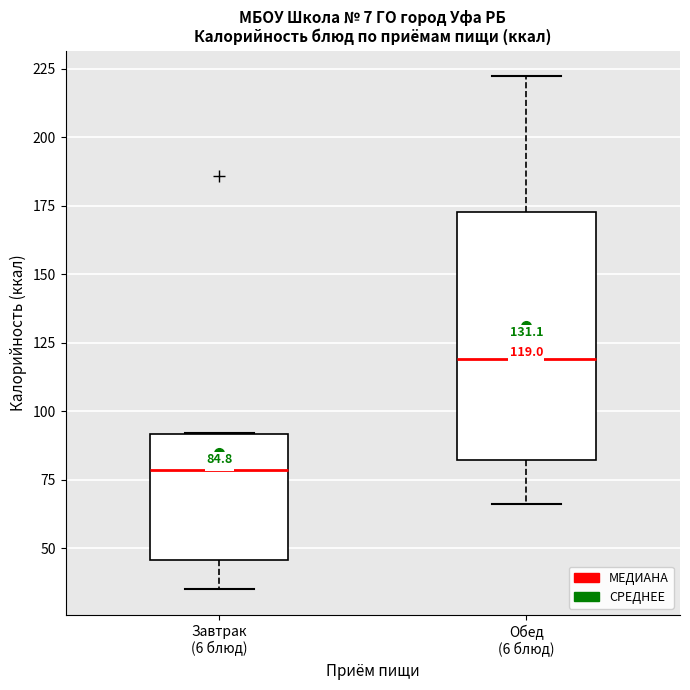

Comparing the boxes themselves (not the whiskers), which one is the tallest?

Обед (6 блюд)